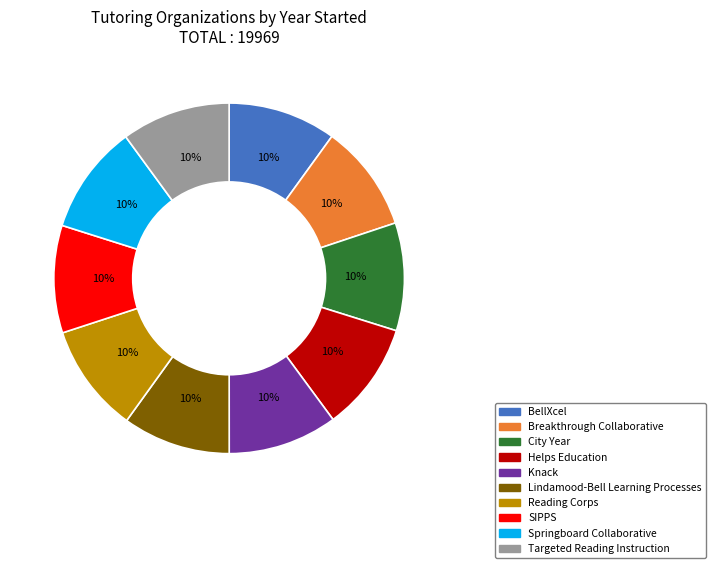

Is the sum of Knack and Breakthrough Collaborative greater than half?

No